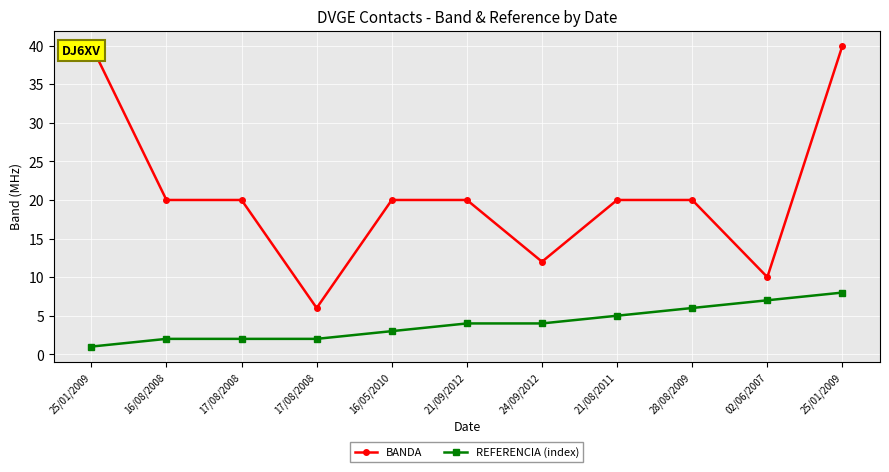

Where is REFERENCIA (index) nearest to the value 4?

21/09/2012